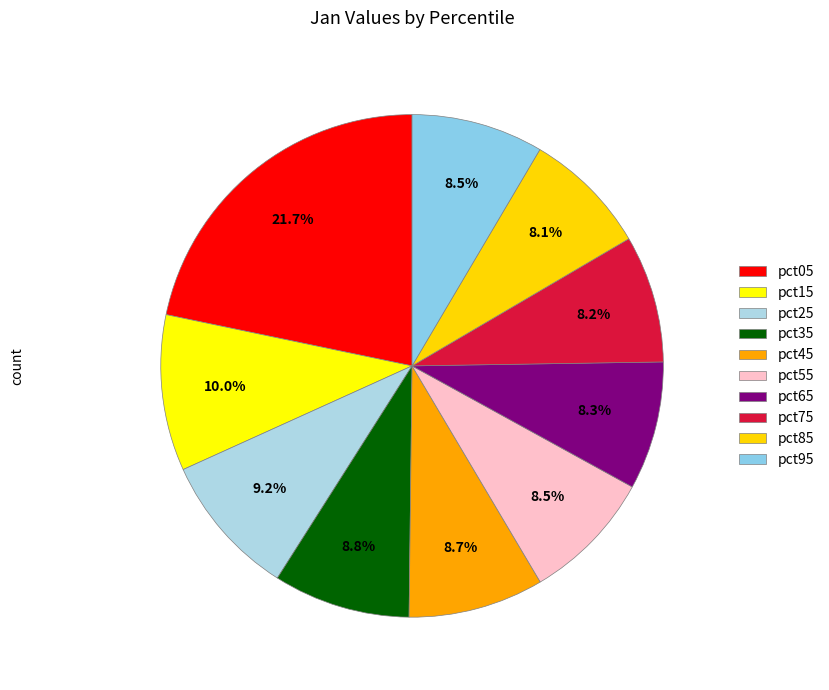

To the nearest percent, what percentage of the pie is pct35?

9%